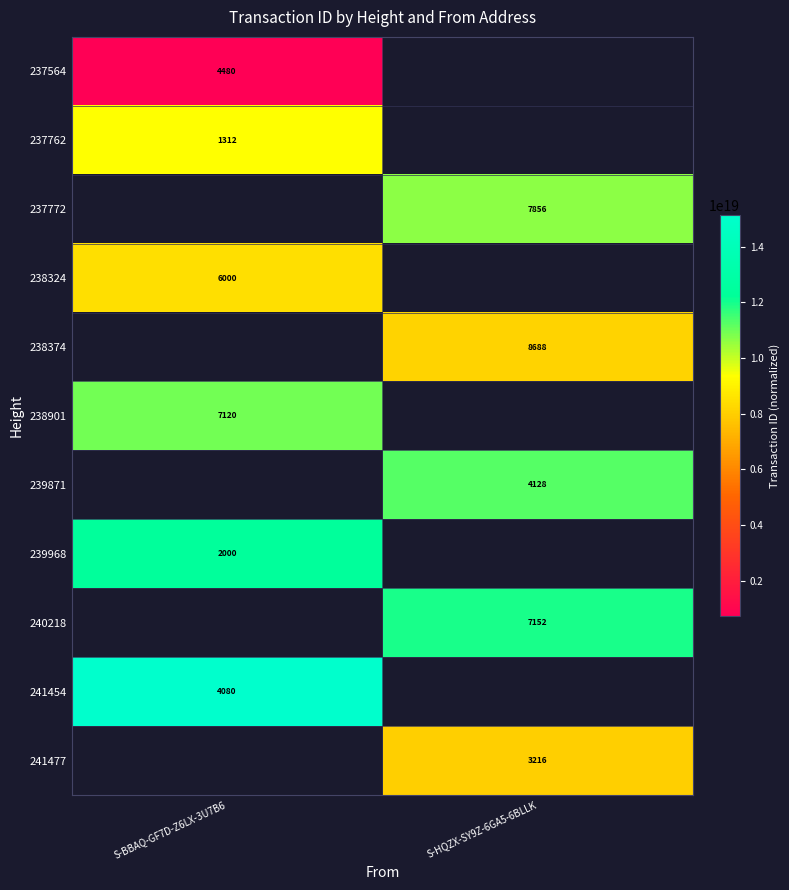

Which label corresponds to the largest value in the chart?

S-BBAQ-GF7D-Z6LX-3U7B6